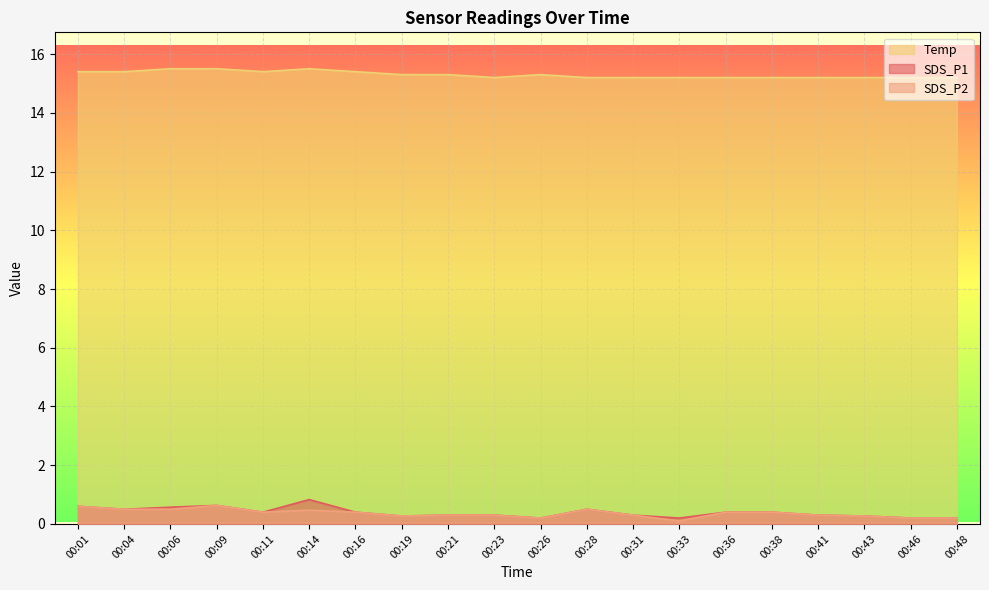

What are all the series names shown in the legend?

Temp, SDS_P1, SDS_P2